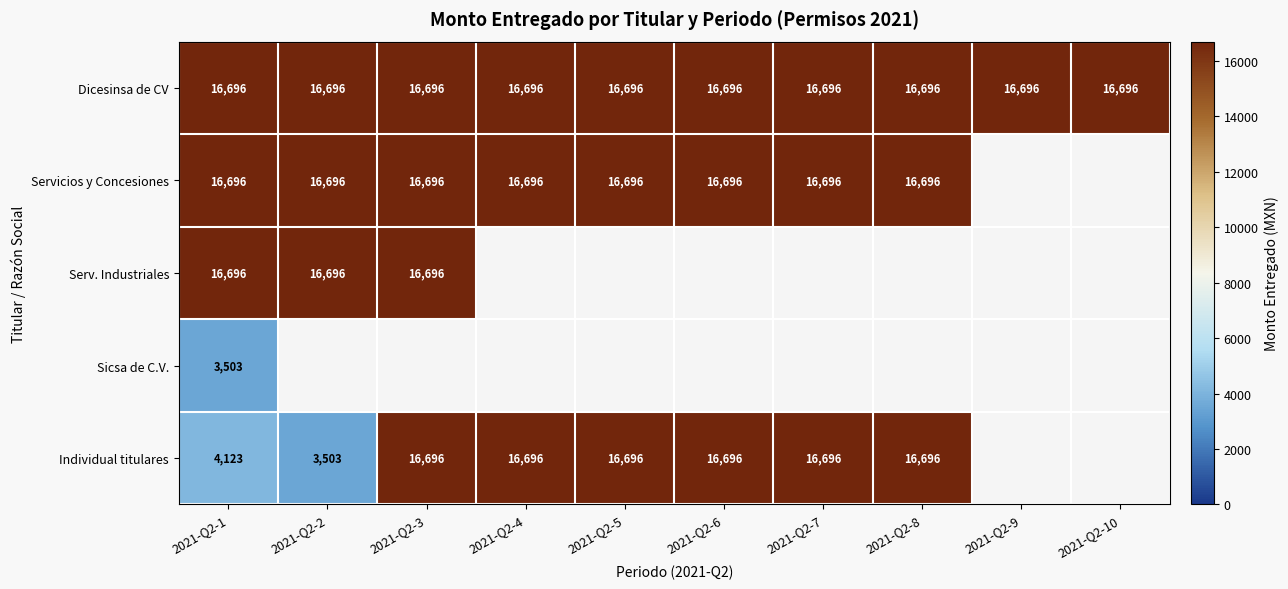

What is the total value across all series at 2021-Q2-1?

57714